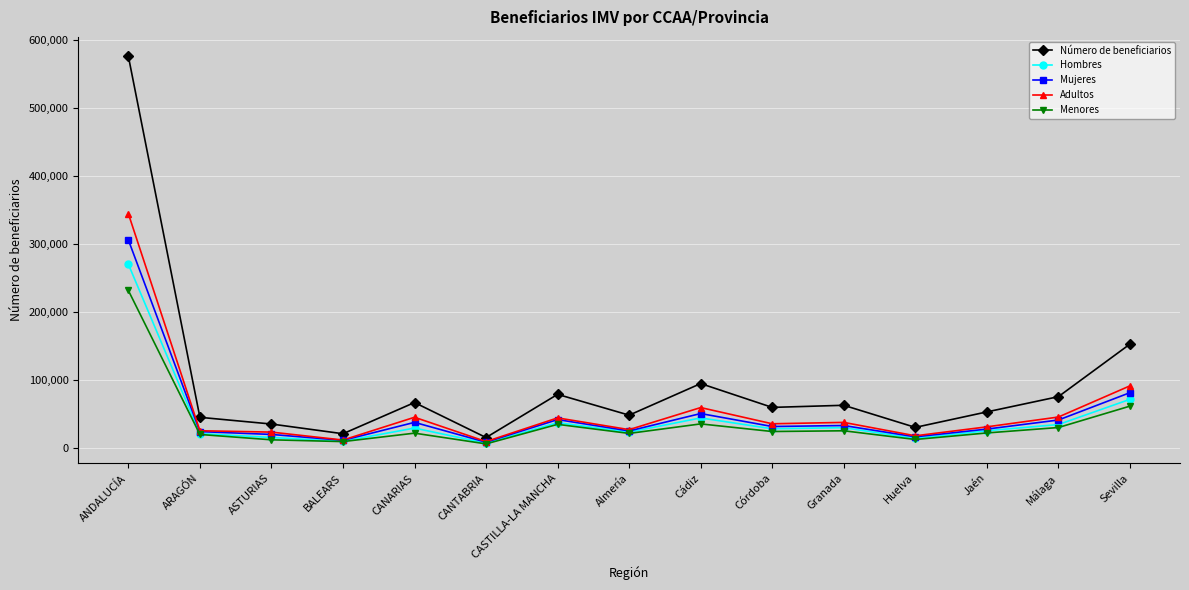

How many categories are shown in the chart?

15